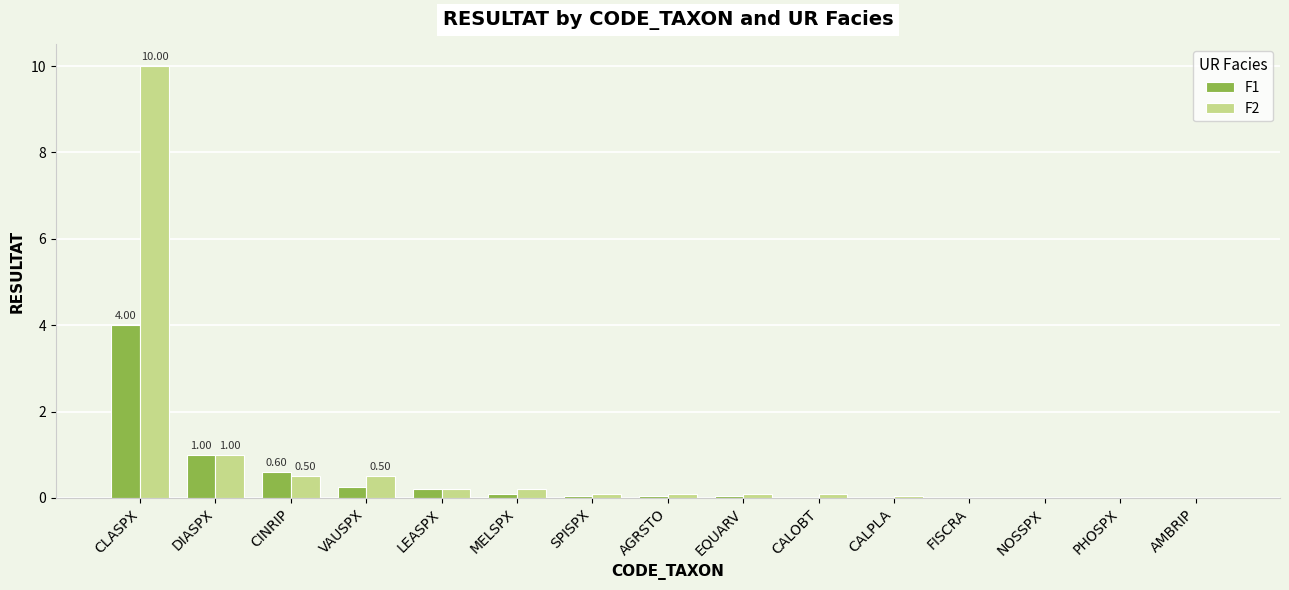

Which series has the widest spread of values?

F2